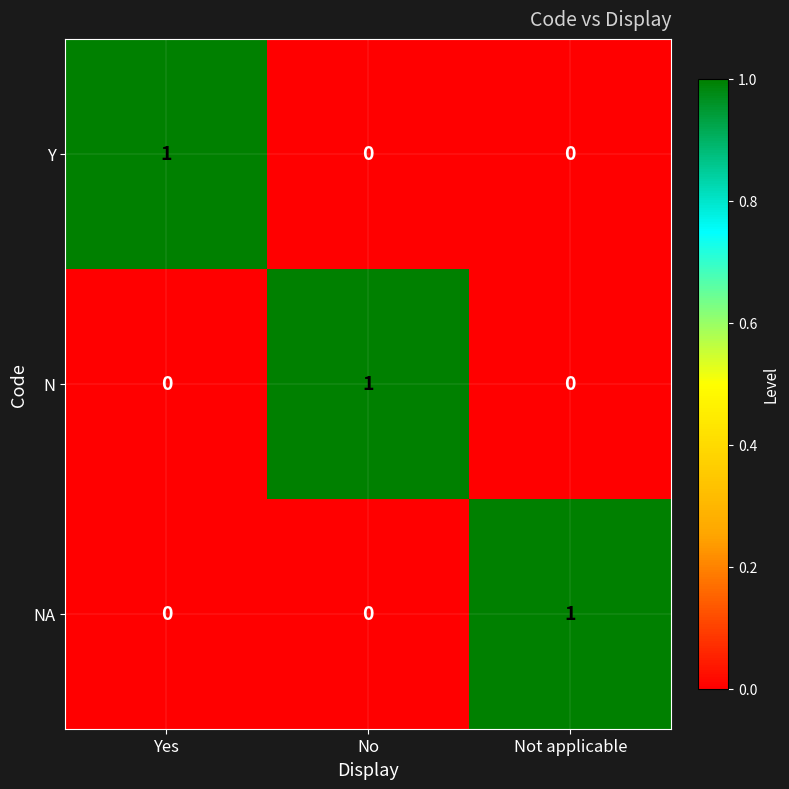

How many data points in Y are above 0?

1